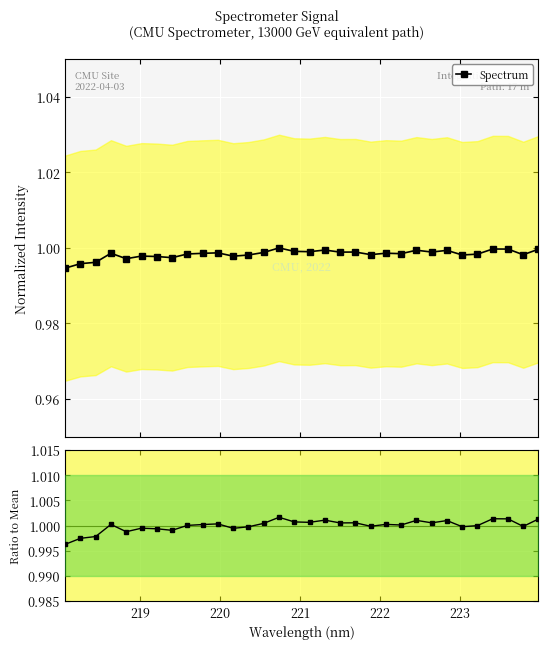

True or false: Spectrum has more than 2 interior local peaks.

True